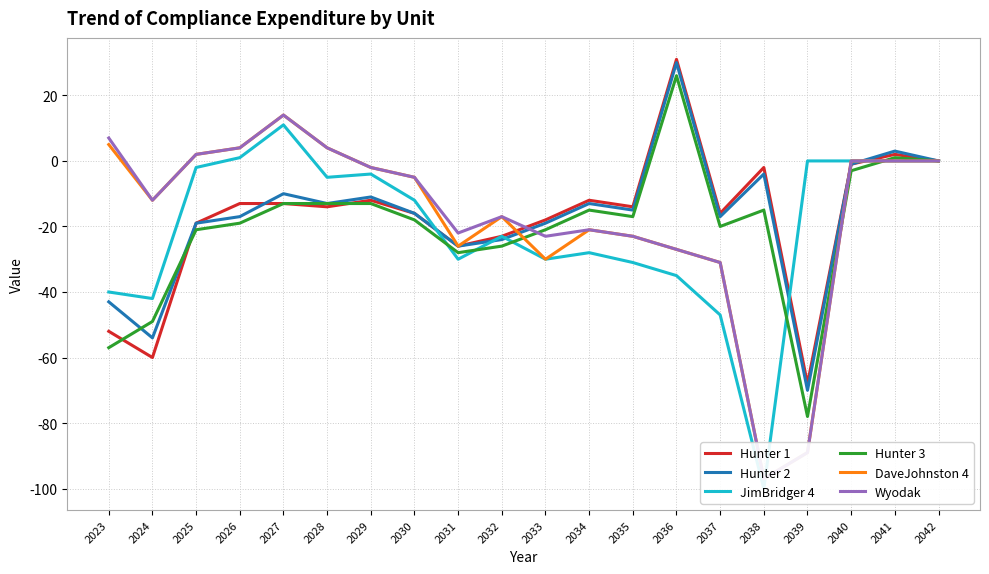

Which category has the lowest value in the Wyodak series?

2038